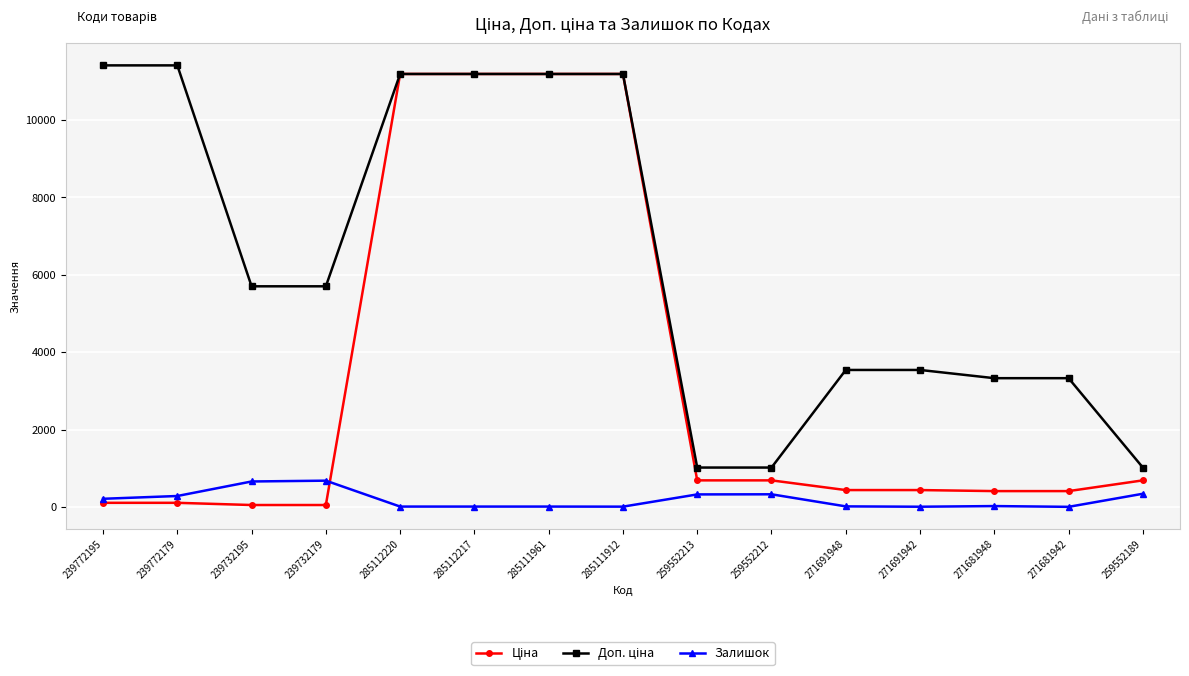

True or false: Залишок has more than 1 points higher than both neighbors.

True